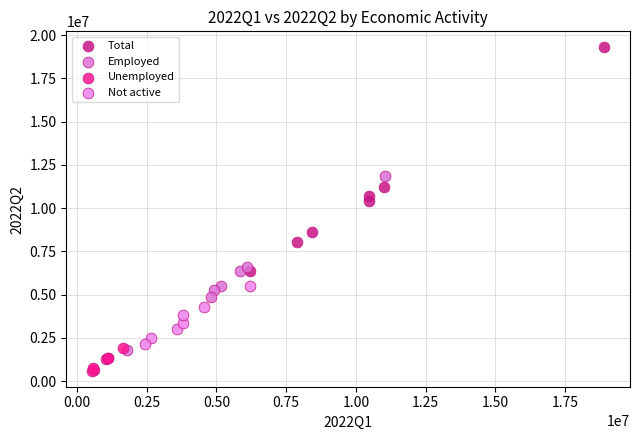

Which series reaches the minimum Y coordinate?

Unemployed